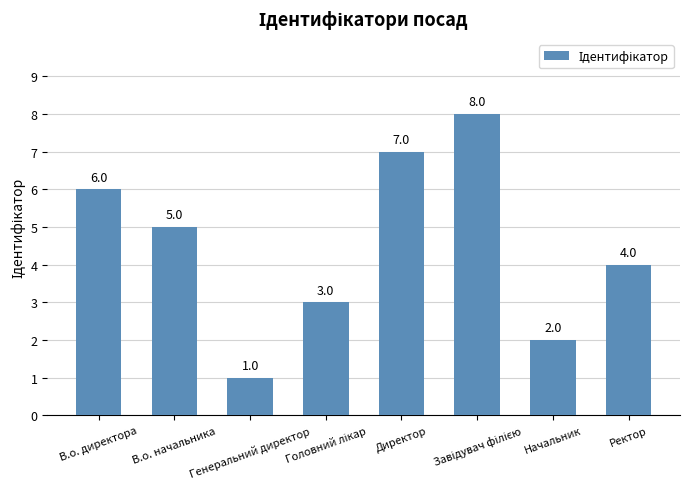

What is the difference between the second highest and second lowest values?

5